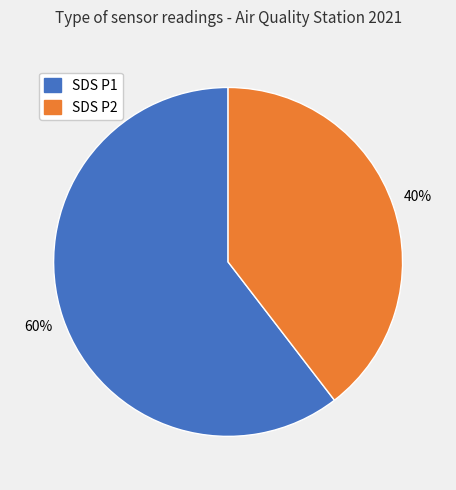

Is there any slice that represents more than half of the pie?

Yes